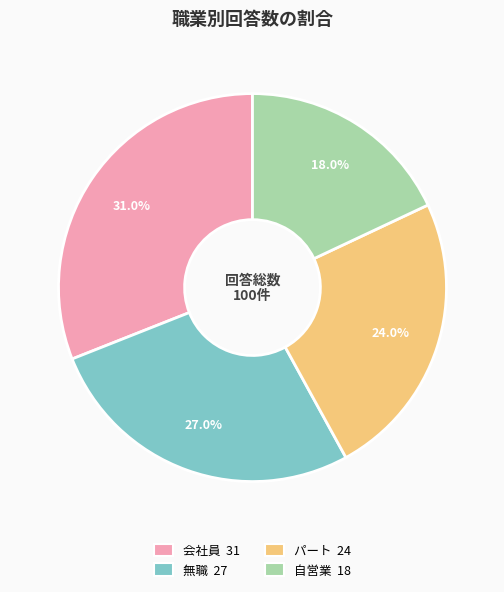

Which category has the smallest portion of the pie?

自営業